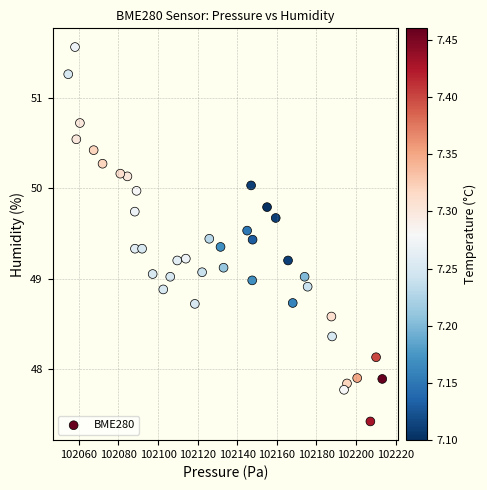

What is the range of X values (max minus min)?

158.6